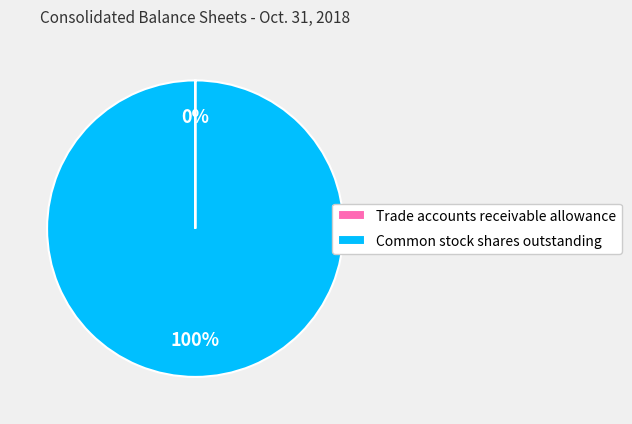

To the nearest percent, what portion does Common stock shares outstanding represent?

100%